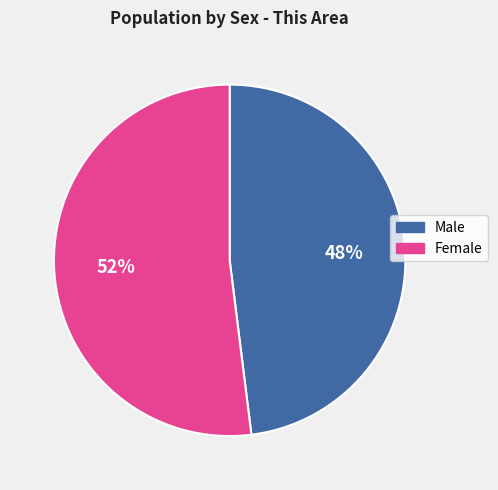

Between Male and Female, which is larger?

Female